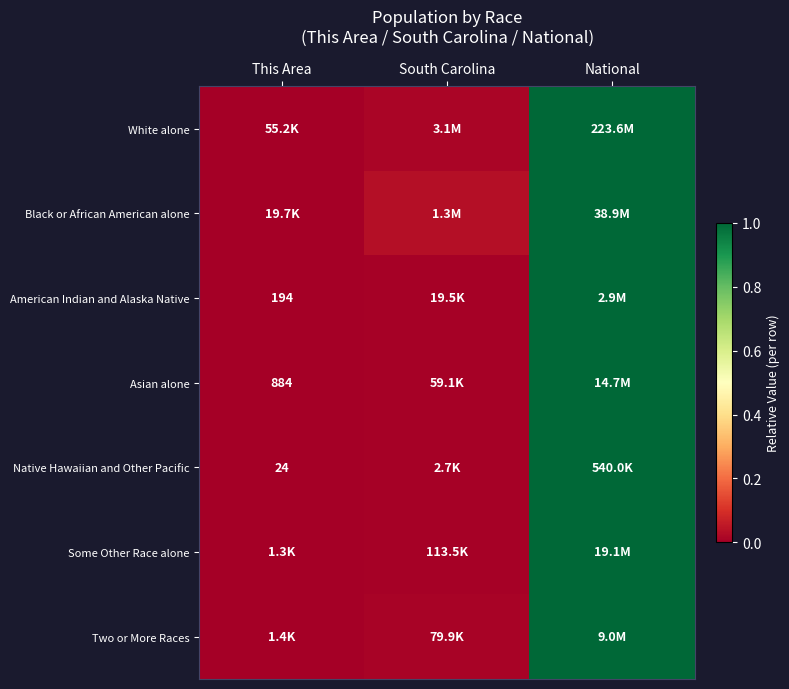

List the labels in order of Native Hawaiian and Other Pacific value, largest first.

National, South Carolina, This Area